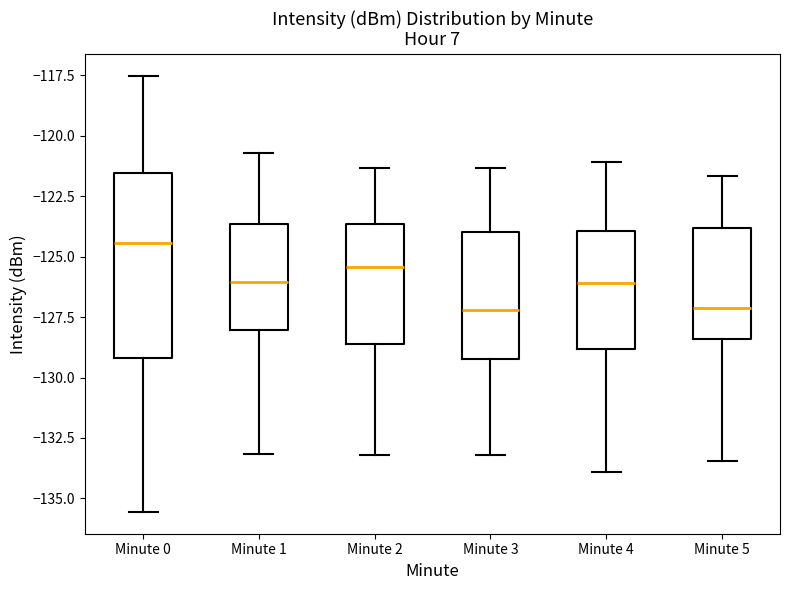

Reading left to right, transcribe this box plot: for each box, give where its median line is, the range the box spans, and where its two whiskers end, as read against the y-axis. The values are not printed on the chart, so give them approximately, as read against the axis.

Minute 0: median -124.5, box -129.0 to -121.5, whiskers -135.5 to -117.5
Minute 1: median -126.0, box -128.0 to -123.5, whiskers -133.0 to -120.5
Minute 2: median -125.5, box -128.5 to -123.5, whiskers -133.0 to -121.5
Minute 3: median -127.0, box -129.5 to -124.0, whiskers -133.0 to -121.5
Minute 4: median -126.0, box -129.0 to -124.0, whiskers -134.0 to -121.0
Minute 5: median -127.0, box -128.5 to -124.0, whiskers -133.5 to -121.5